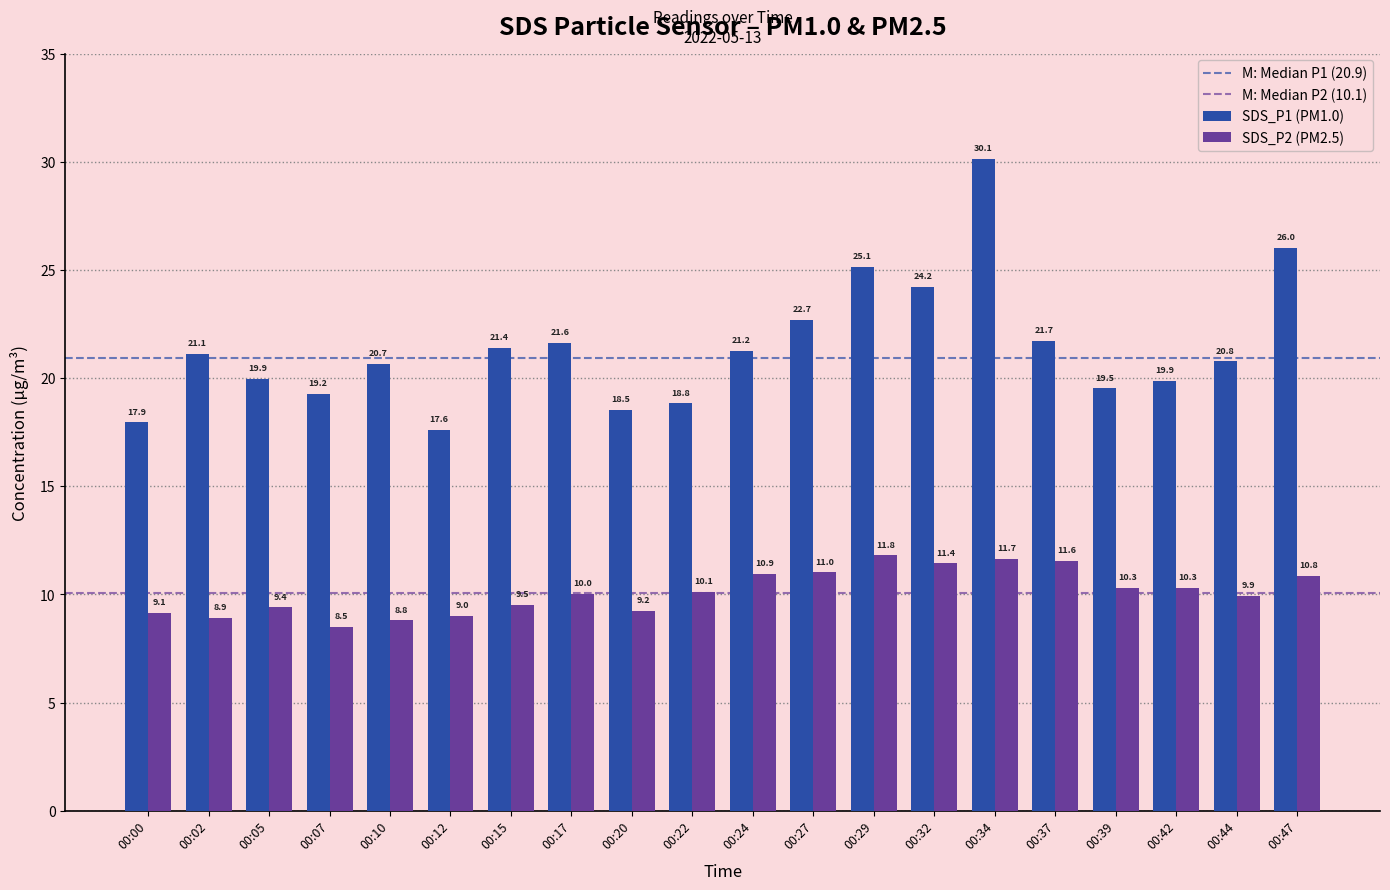

True or false: SDS_P2 (PM2.5) has a value of 10.1 at 00:22.

True